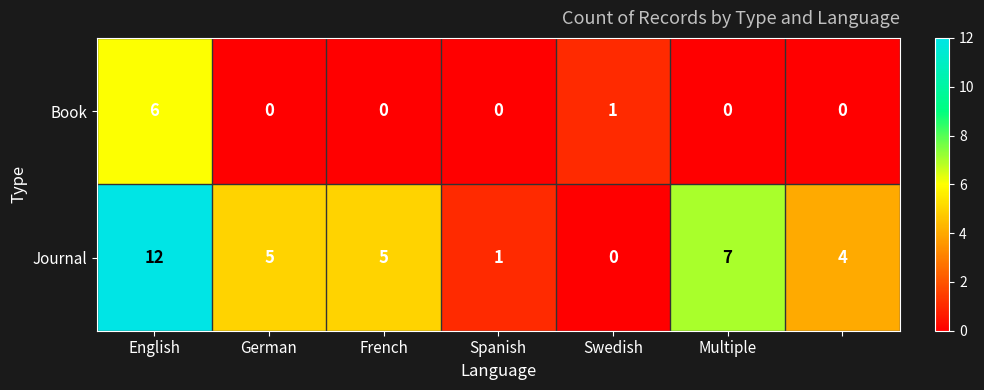

Which series has the largest total across all categories?

Journal